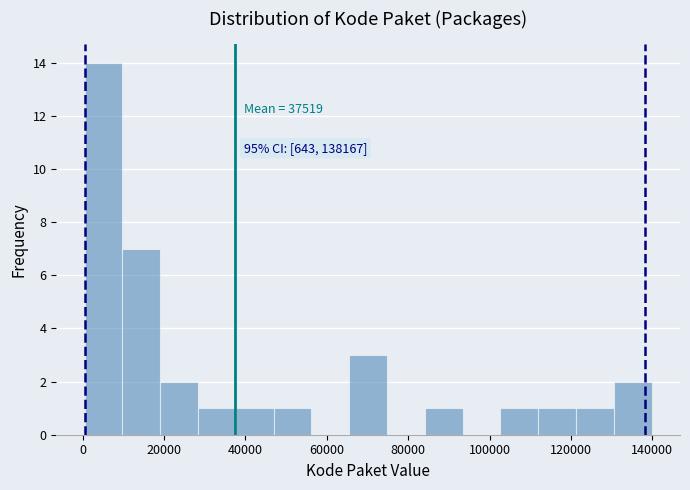

Which range on the x-axis has the tallest bar?

0 to 10000